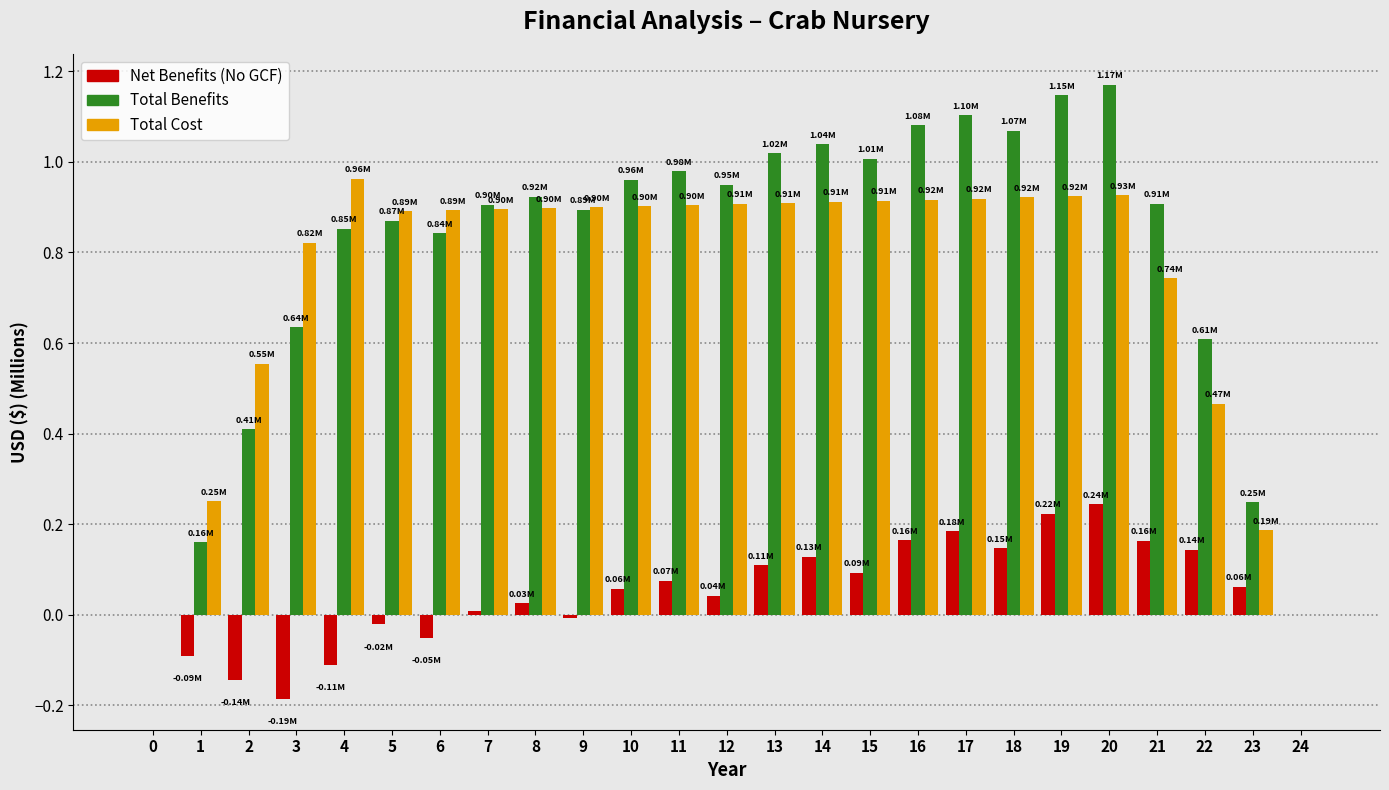

What is the sum of all Total Cost values?

18.5